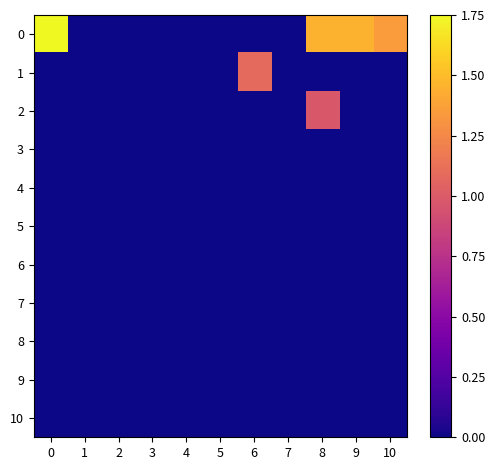

What is the total value across all series at 6?

1.1